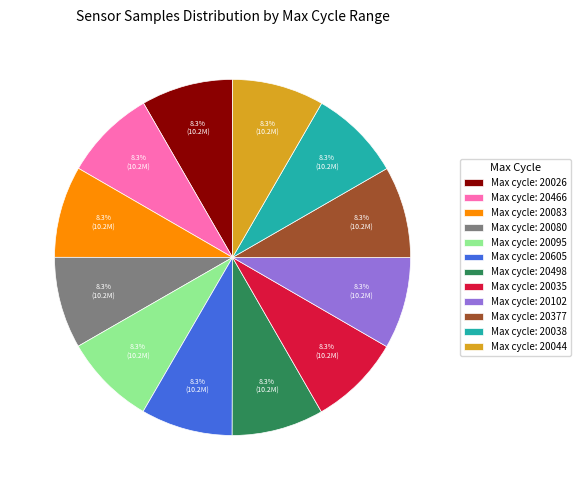

Is there any slice that represents more than half of the pie?

No